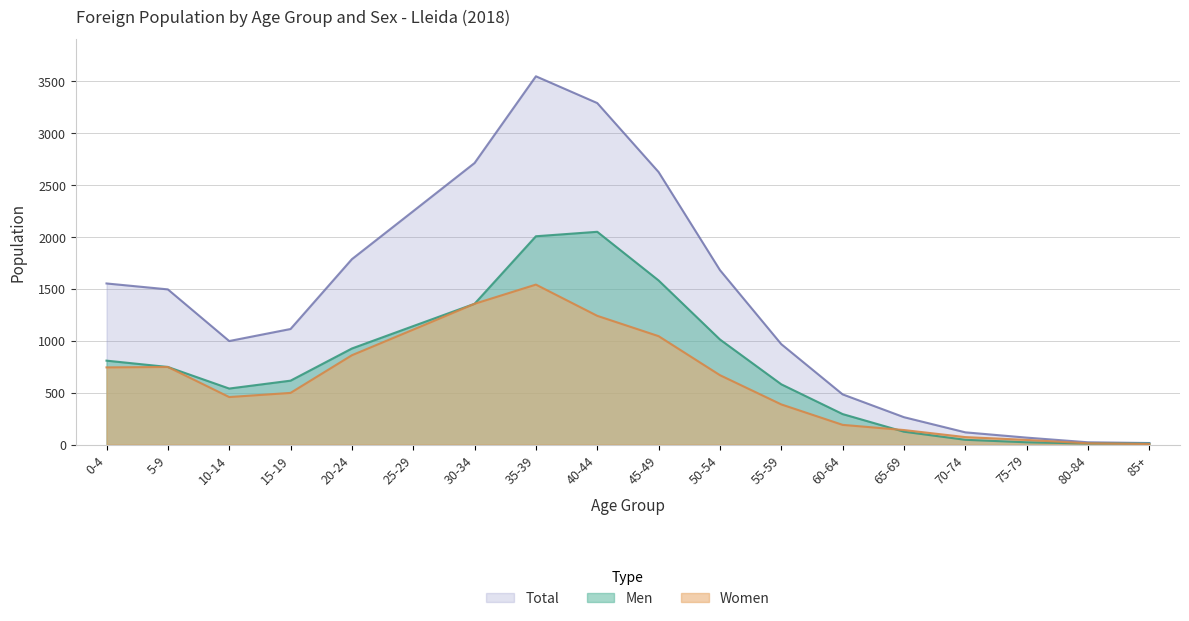

At which label is Women closest to 773?

5-9